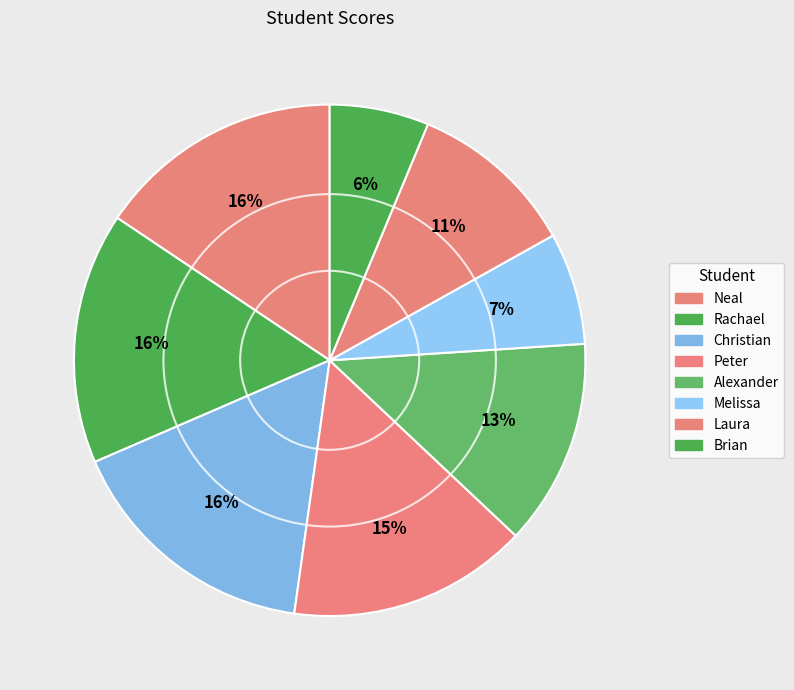

Count the number of slices in the pie.

8